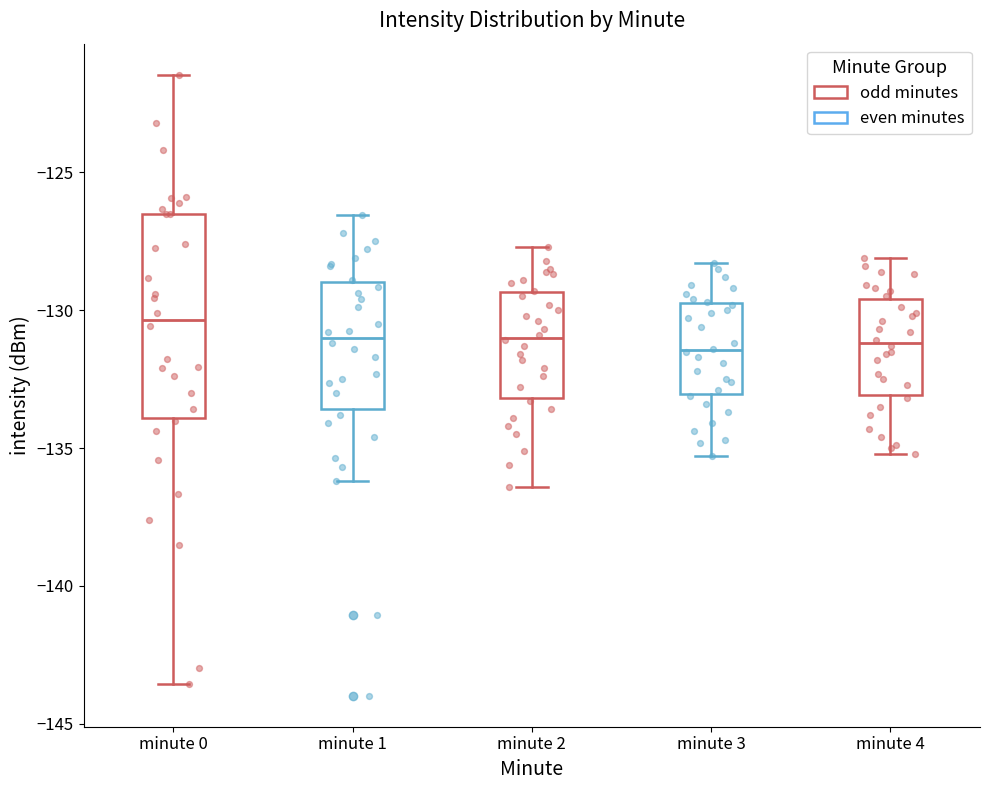

Reading left to right, read every box against the y-axis: the position of its median line, the range the box covers, and the ends of its whiskers. The values are not printed on the chart, so give them approximately, as read against the axis.

minute 0: median -130.5, box -134.0 to -126.5, whiskers -143.5 to -121.5
minute 1: median -131.0, box -133.5 to -129.0, whiskers -136.0 to -126.5
minute 2: median -131.0, box -133.0 to -129.5, whiskers -136.5 to -127.5
minute 3: median -131.5, box -133.0 to -129.5, whiskers -135.5 to -128.5
minute 4: median -131.0, box -133.0 to -129.5, whiskers -135.0 to -128.0